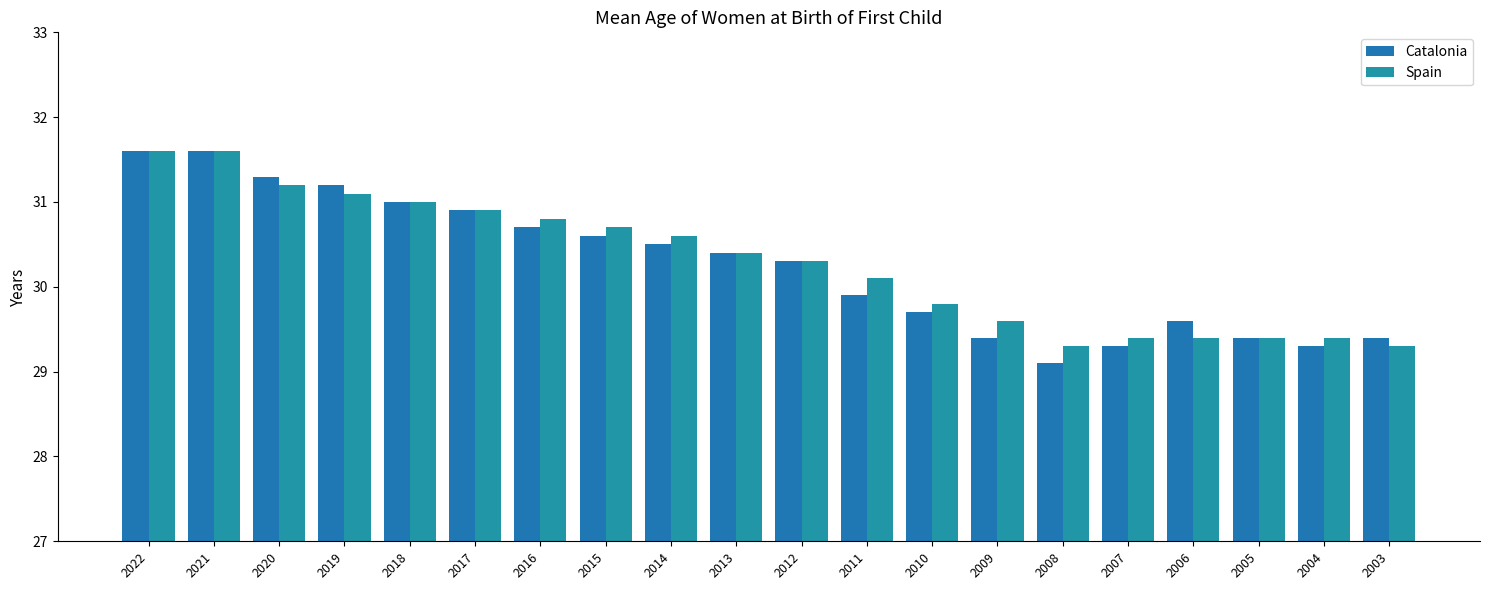

What are all the series names shown in the legend?

Catalonia, Spain